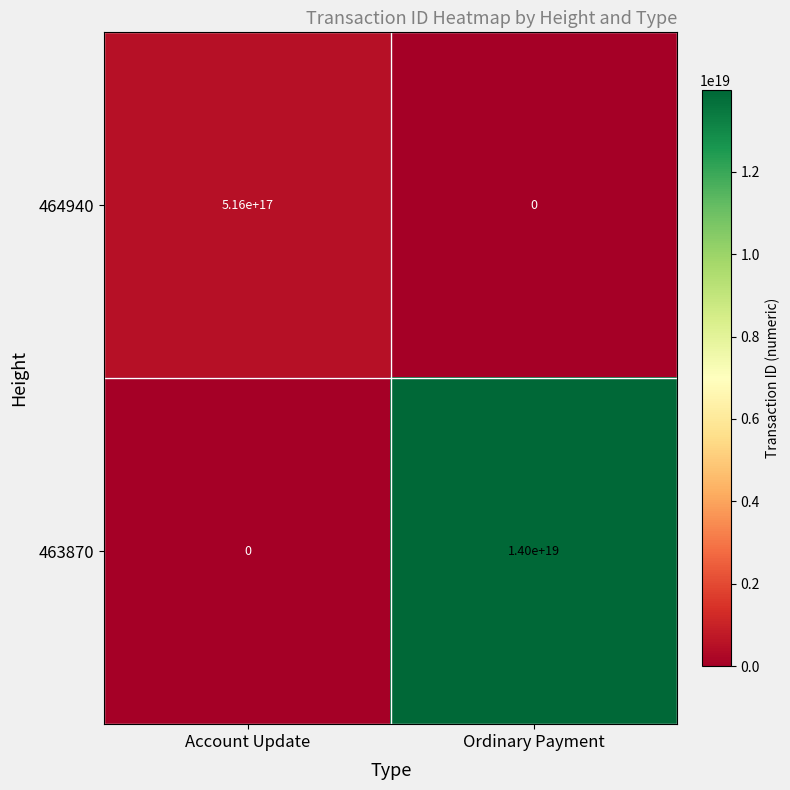

At how many categories does at least one series exceed 7846441589921142784?

1